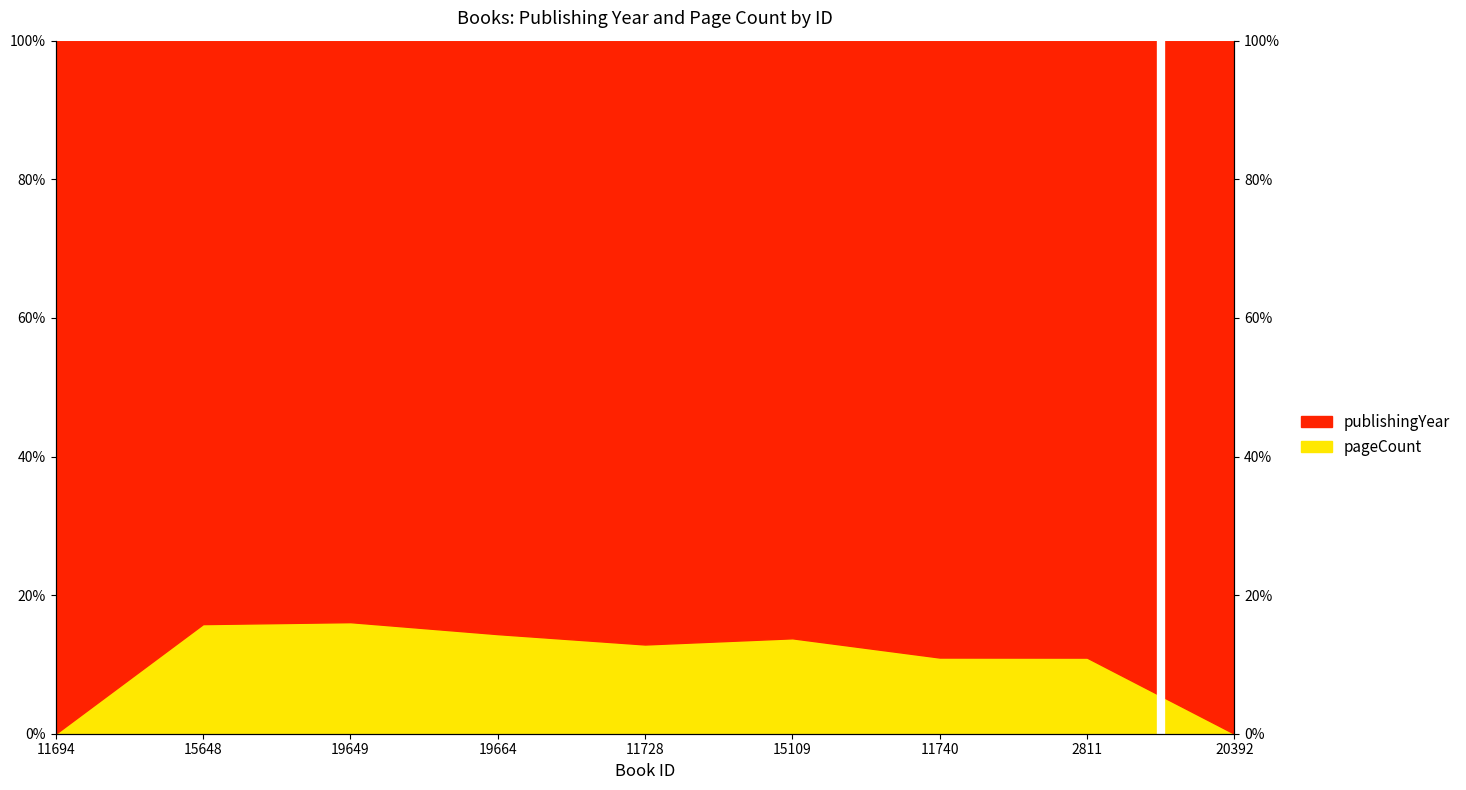

At which category does the data reach its first local valley?

11728